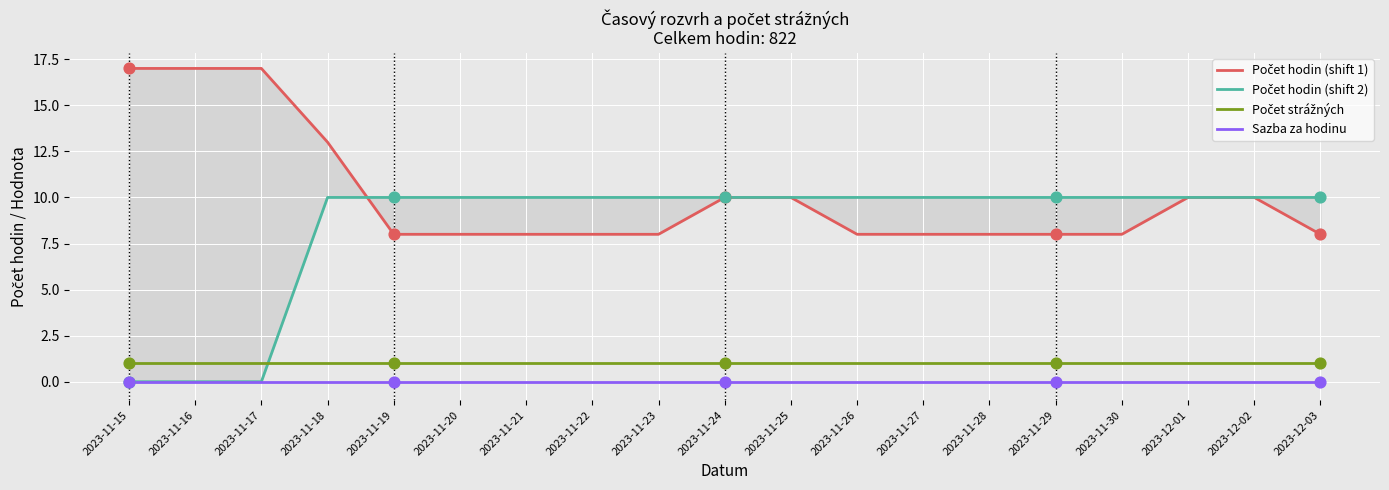

At which category is the sum across all series the highest?

2023-11-18